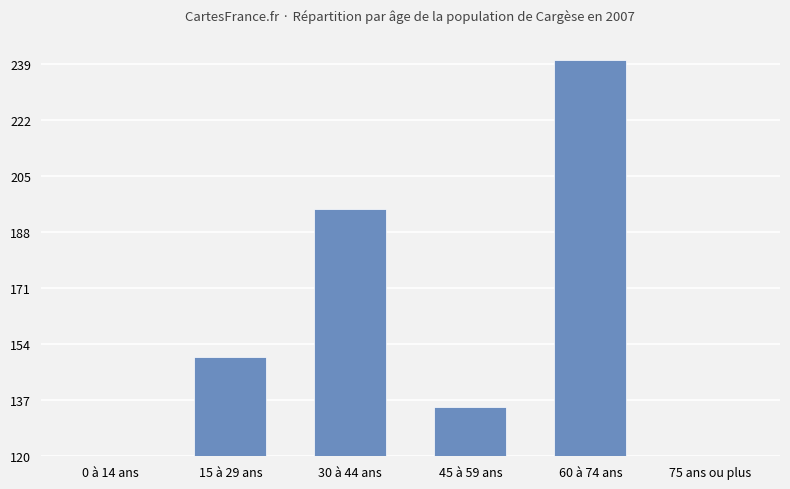

Where does the data first go above 150?

30 à 44 ans